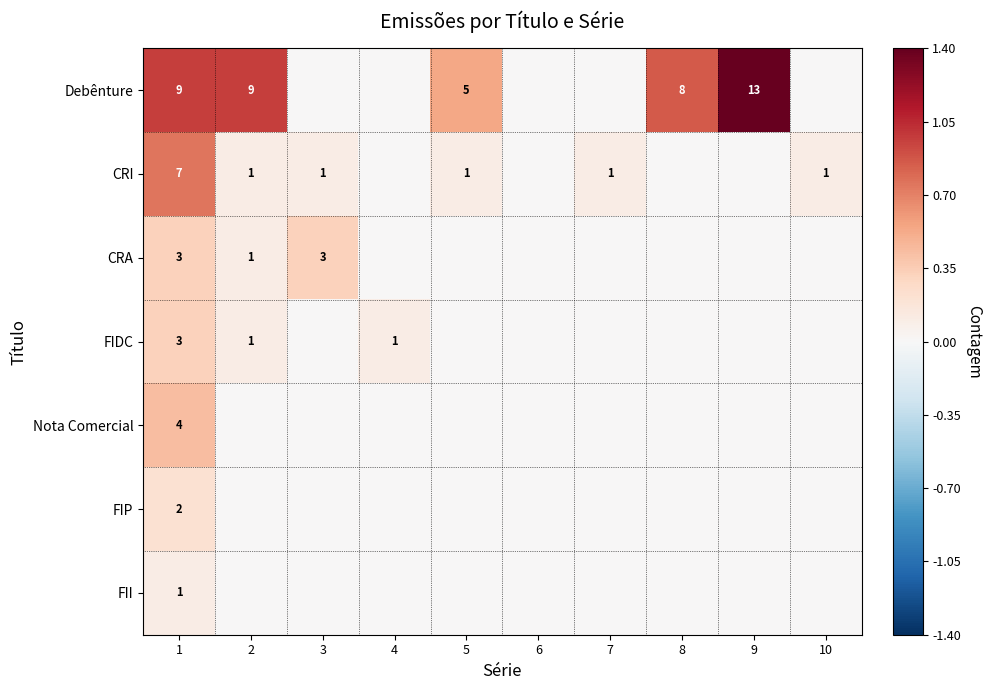

At which category is the sum across all series the highest?

1